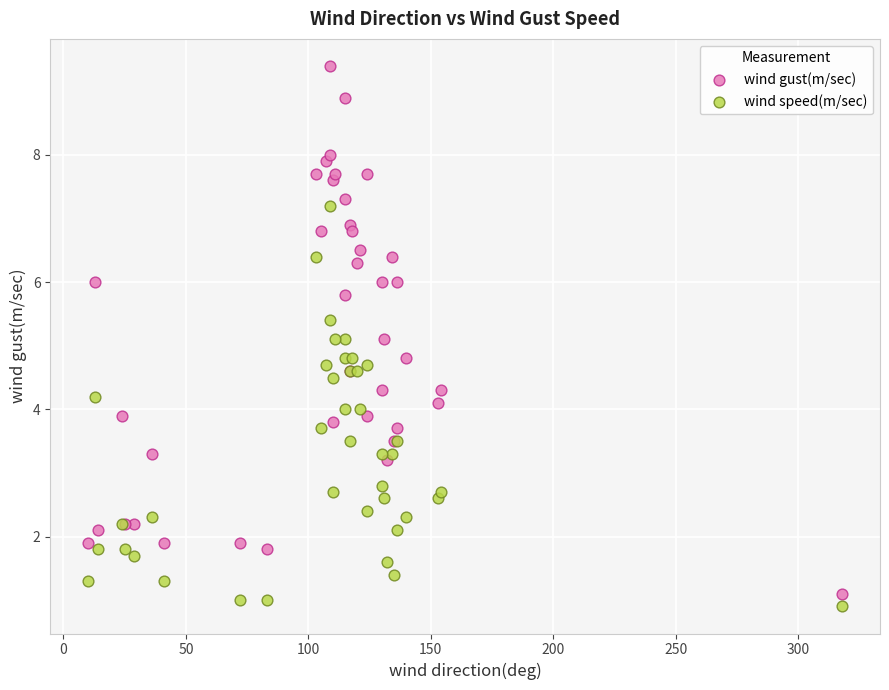

Which series reaches the maximum Y coordinate?

wind gust(m/sec)